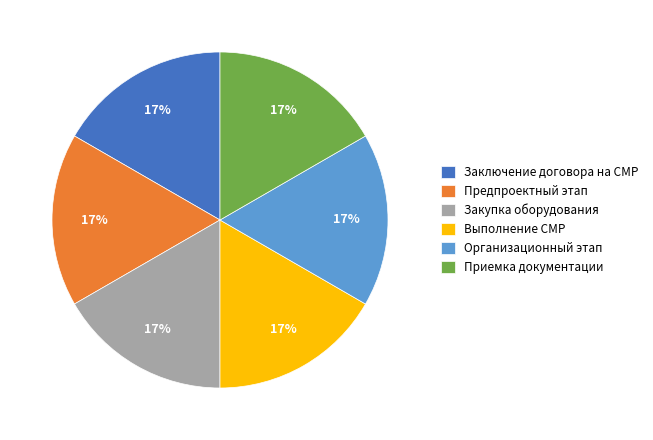

How many segments does this pie chart have?

6